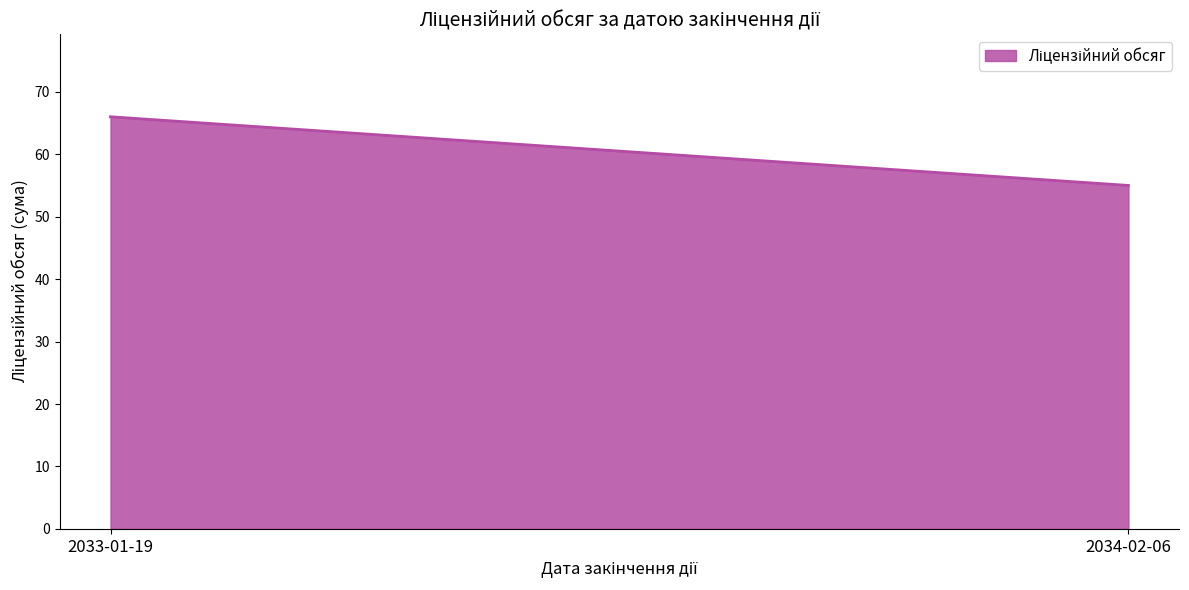

What is the smallest value displayed?

55.0